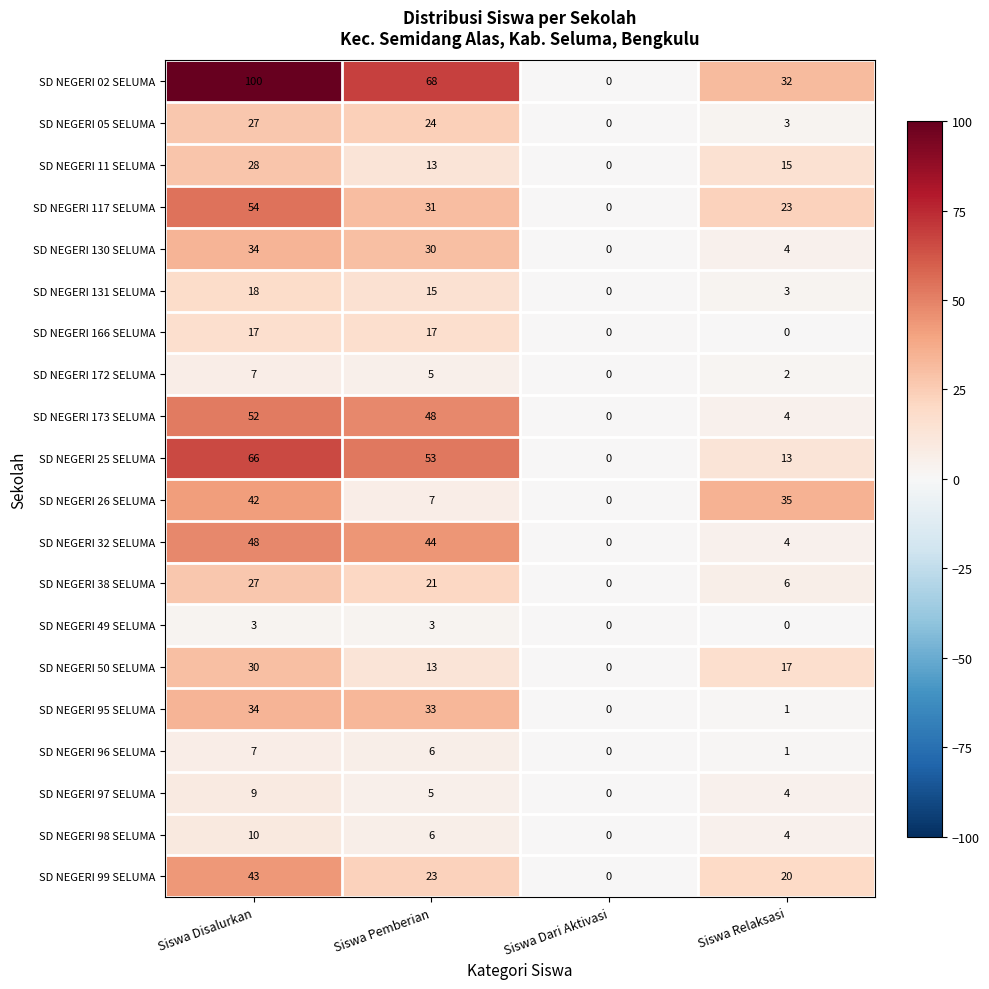

What is the difference between the highest and lowest values at Siswa Disalurkan?

97